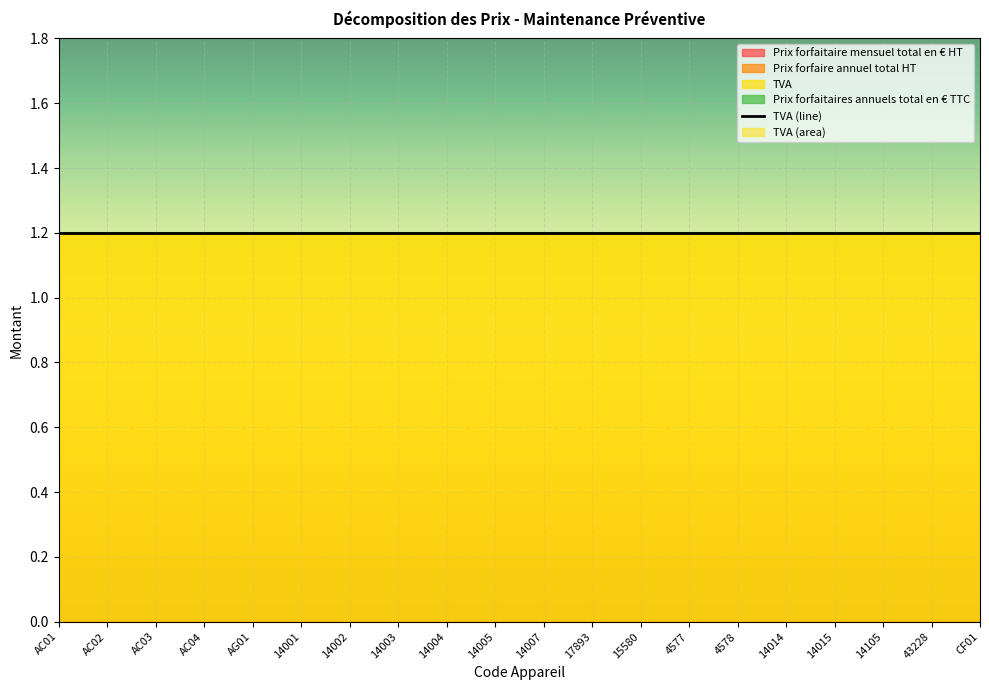

What is the label of the 14th point from the right?

14002